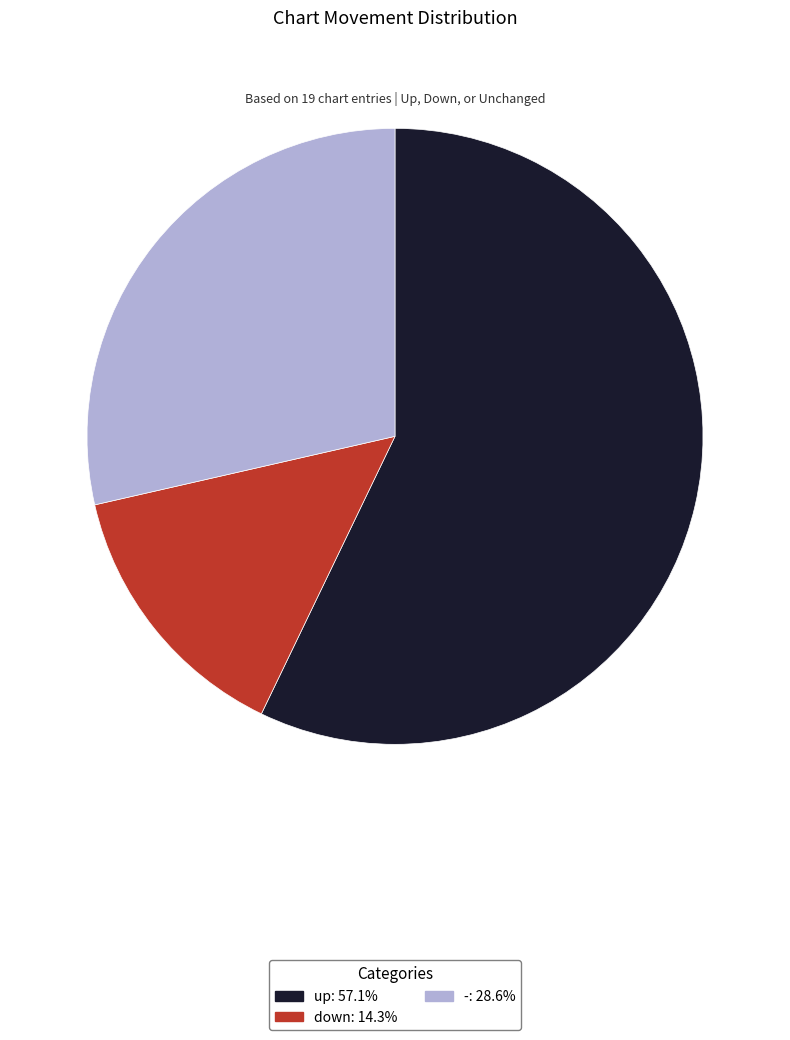

How many segments does this pie chart have?

3